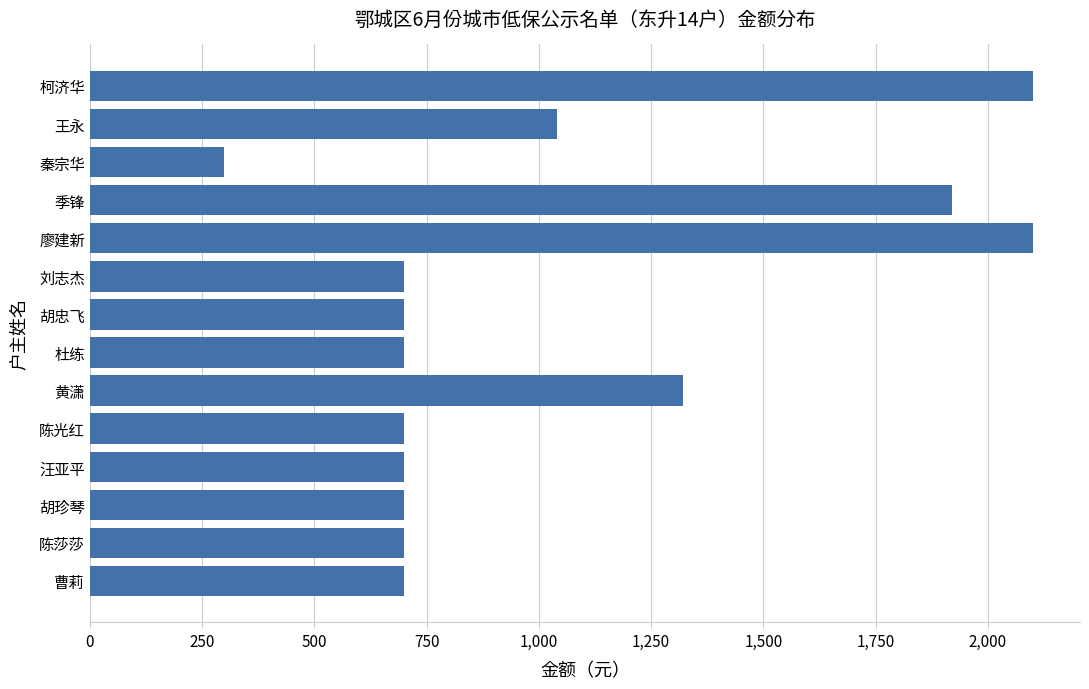

Which label corresponds to the smallest value in the chart?

秦宗华